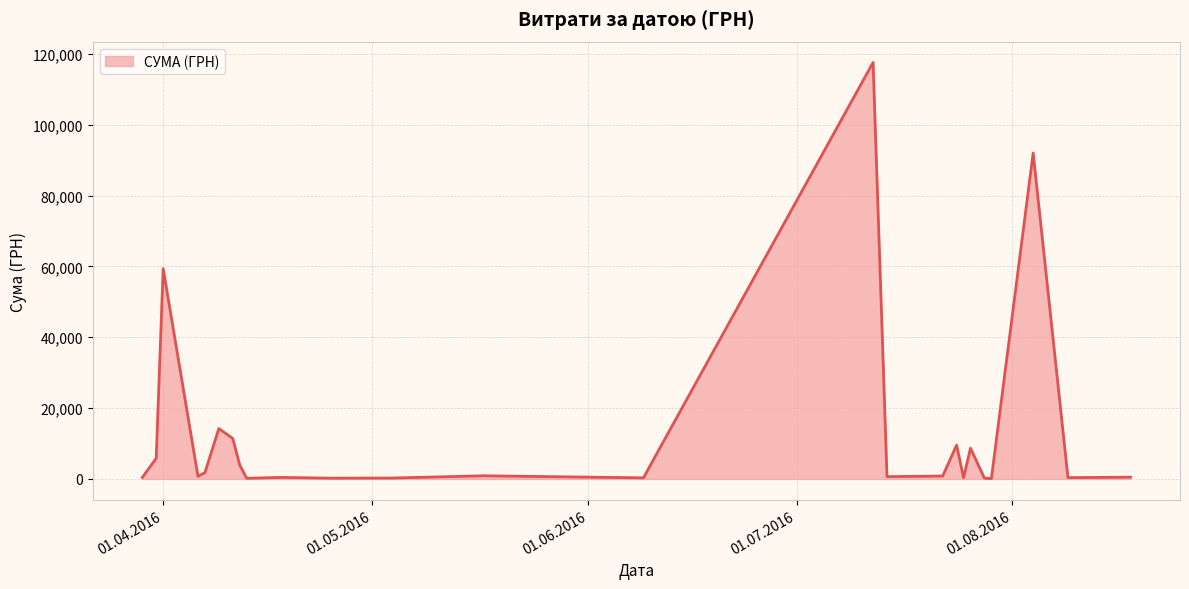

What is the greatest value displayed?

117568.8